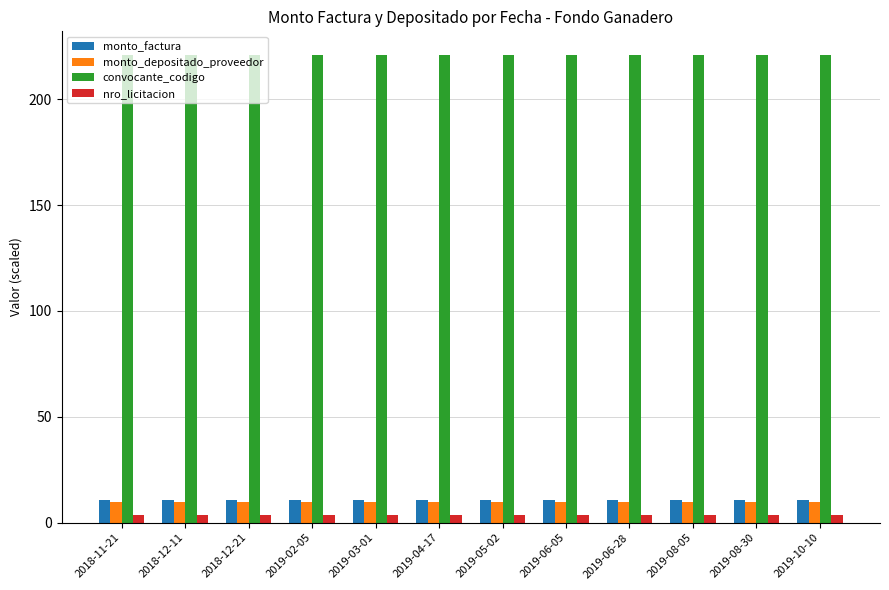

What is the value of the monto_depositado_proveedor bar at the 6th from the left?

10.0